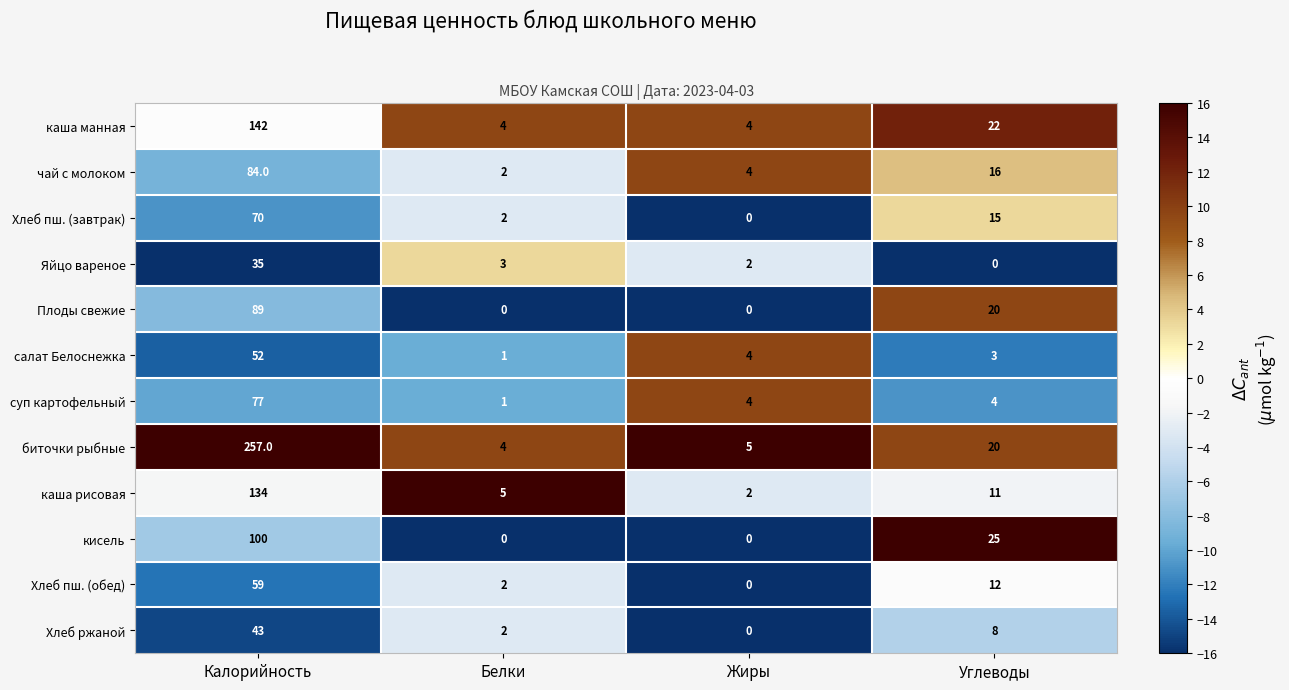

Is it true that суп картофельный equals 4 at Жиры?

True